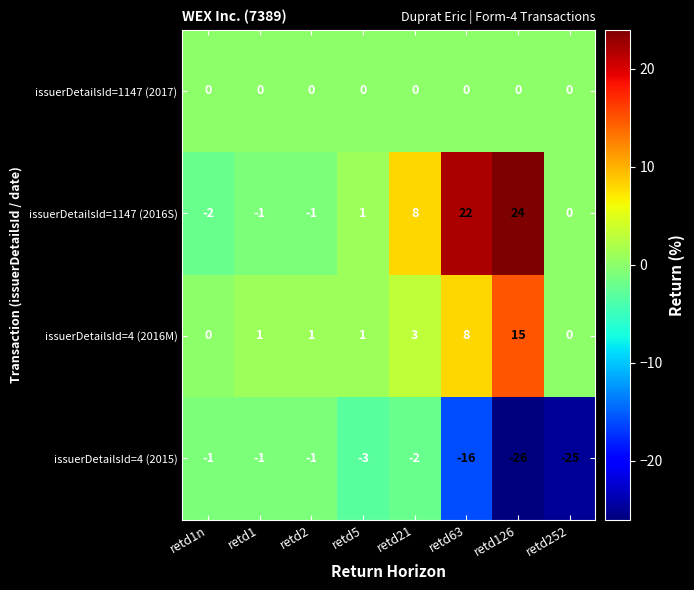

At which category is the sum across all series the highest?

retd63